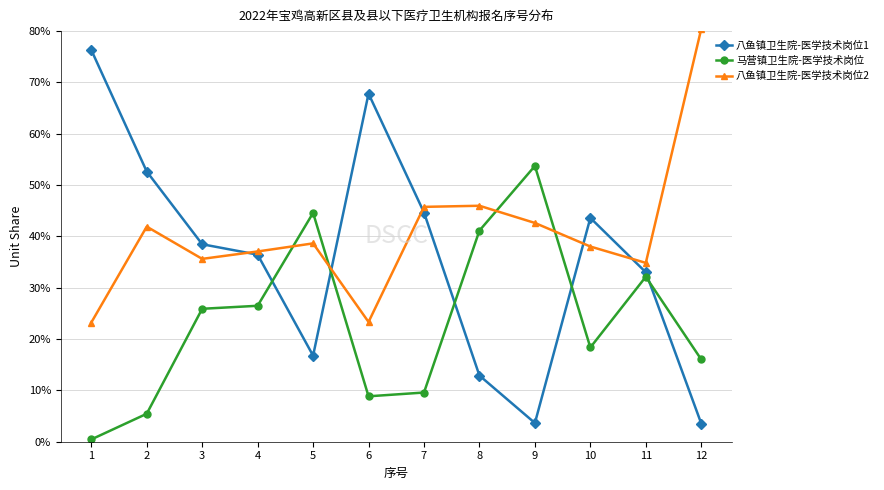

How many lines are shown in the chart?

3